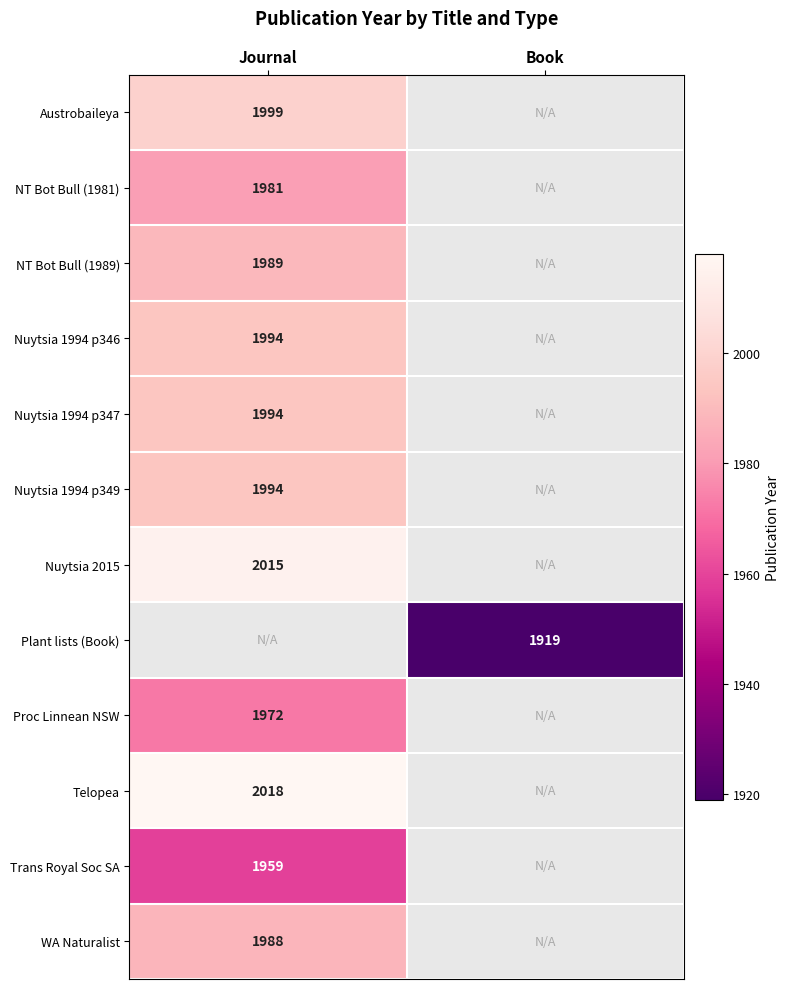

True or false: Plant lists (Book) has a value of 1919 at Book.

True